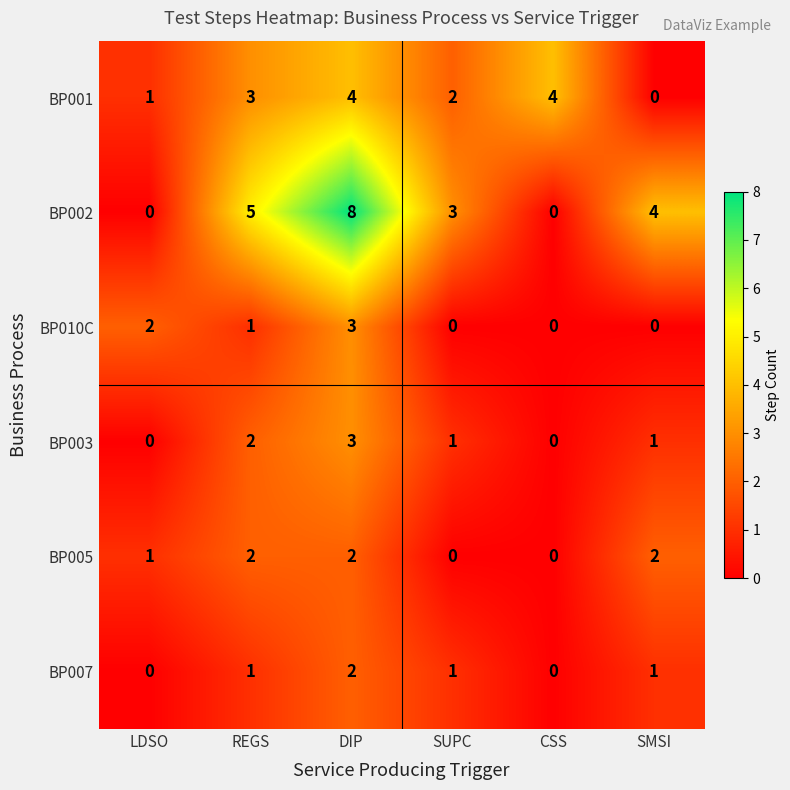

Which series changed the most between LDSO and REGS?

BP002